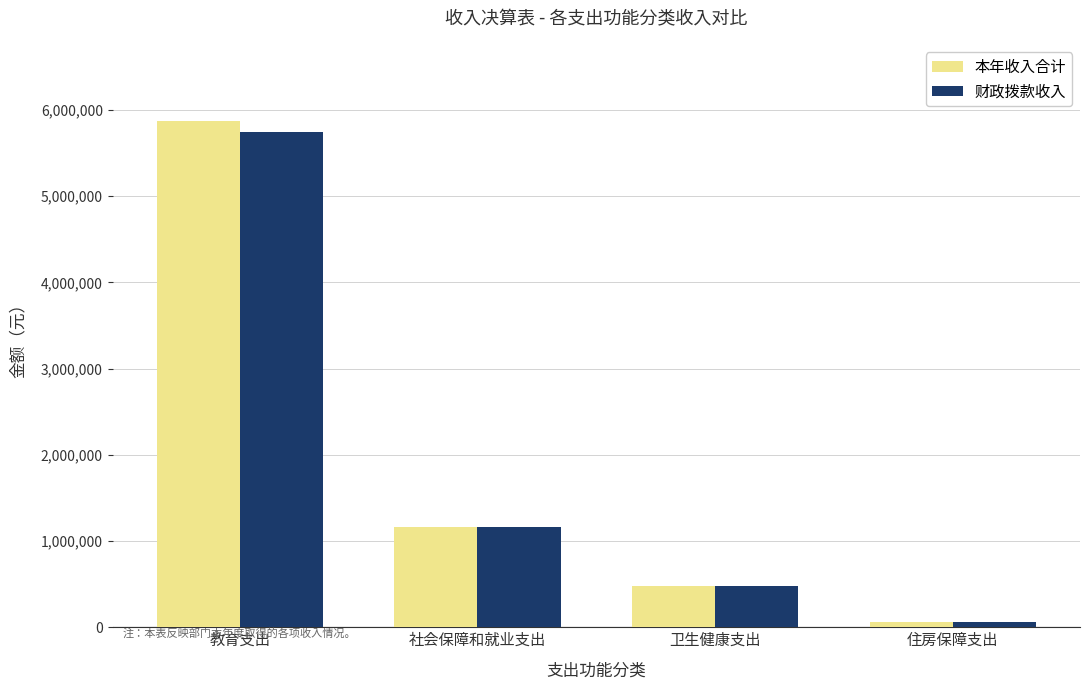

What are all the series names shown in the legend?

本年收入合计, 财政拨款收入